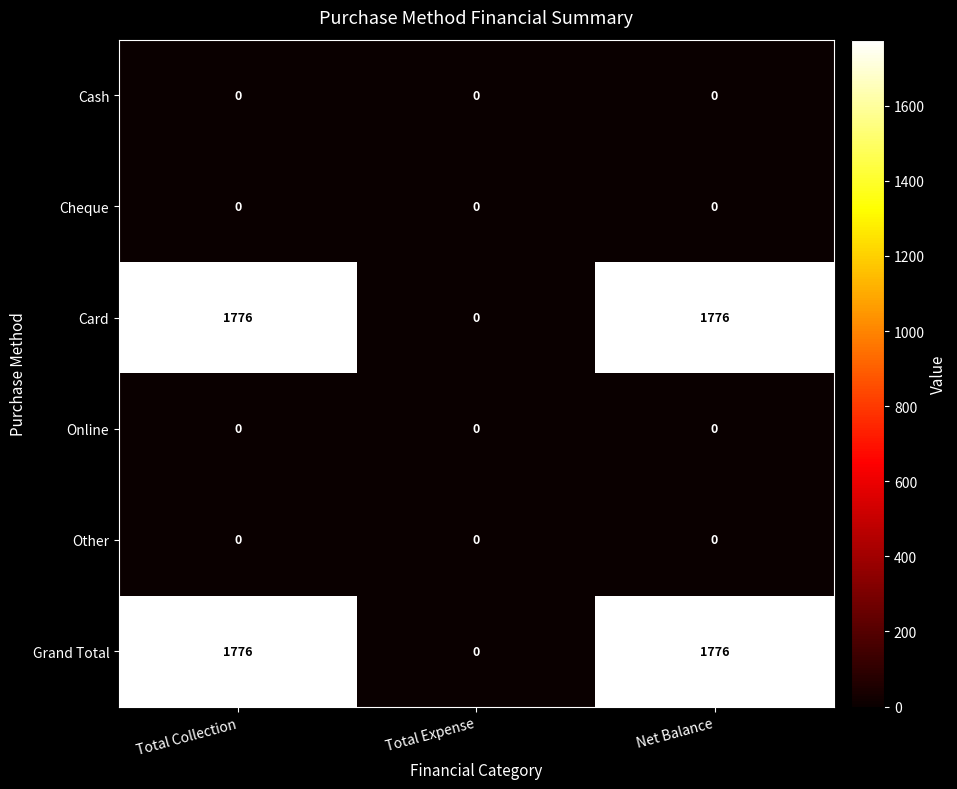

The Card series shows 1776 at Total Collection. True or false?

True